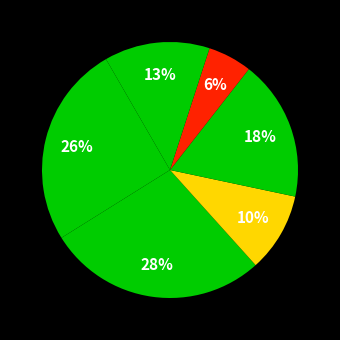

Does any single category account for the majority?

No